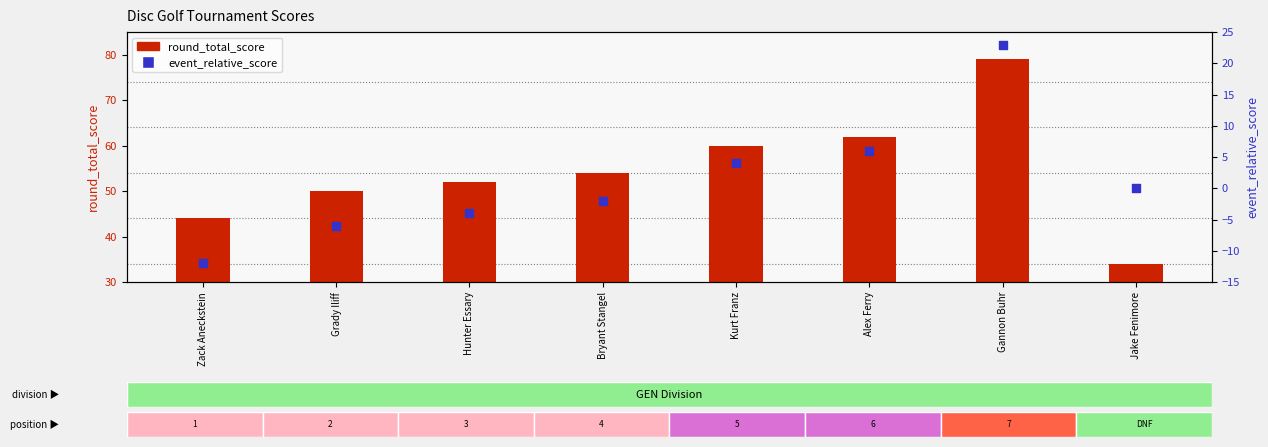

At how many categories does at least one series exceed 69?

1